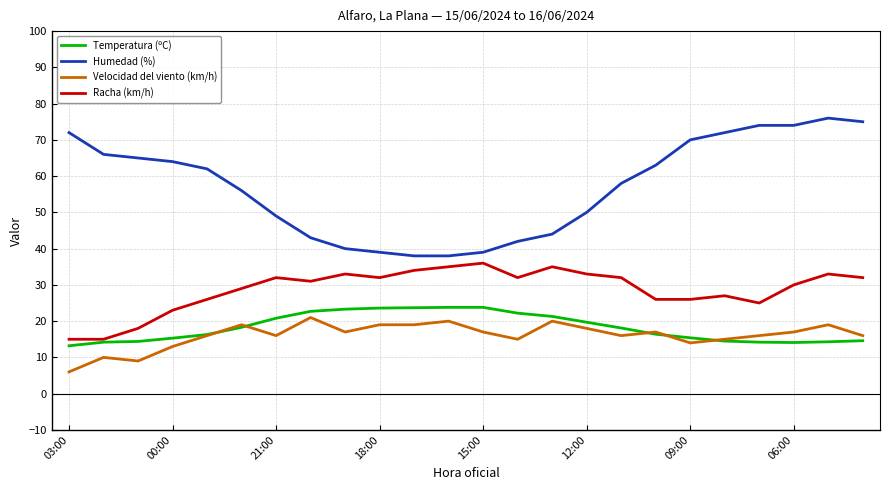

Which series has the largest range (max minus min)?

Humedad (%)